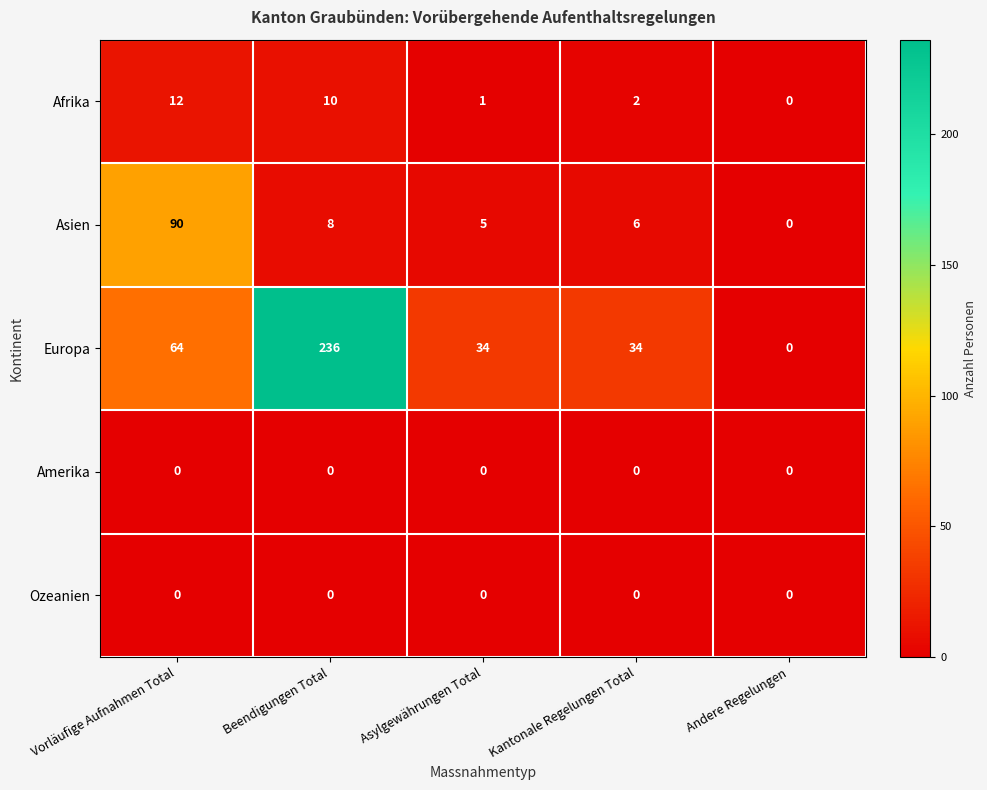

Reading left to right, extract all data points from this chart.

Afrika: Vorläufige Aufnahmen Total=12	Beendigungen Total=10	Asylgewährungen Total=1	Kantonale Regelungen Total=2	Andere Regelungen=0
Asien: Vorläufige Aufnahmen Total=90	Beendigungen Total=8	Asylgewährungen Total=5	Kantonale Regelungen Total=6	Andere Regelungen=0
Europa: Vorläufige Aufnahmen Total=64	Beendigungen Total=236	Asylgewährungen Total=34	Kantonale Regelungen Total=34	Andere Regelungen=0
Amerika: Vorläufige Aufnahmen Total=0	Beendigungen Total=0	Asylgewährungen Total=0	Kantonale Regelungen Total=0	Andere Regelungen=0
Ozeanien: Vorläufige Aufnahmen Total=0	Beendigungen Total=0	Asylgewährungen Total=0	Kantonale Regelungen Total=0	Andere Regelungen=0